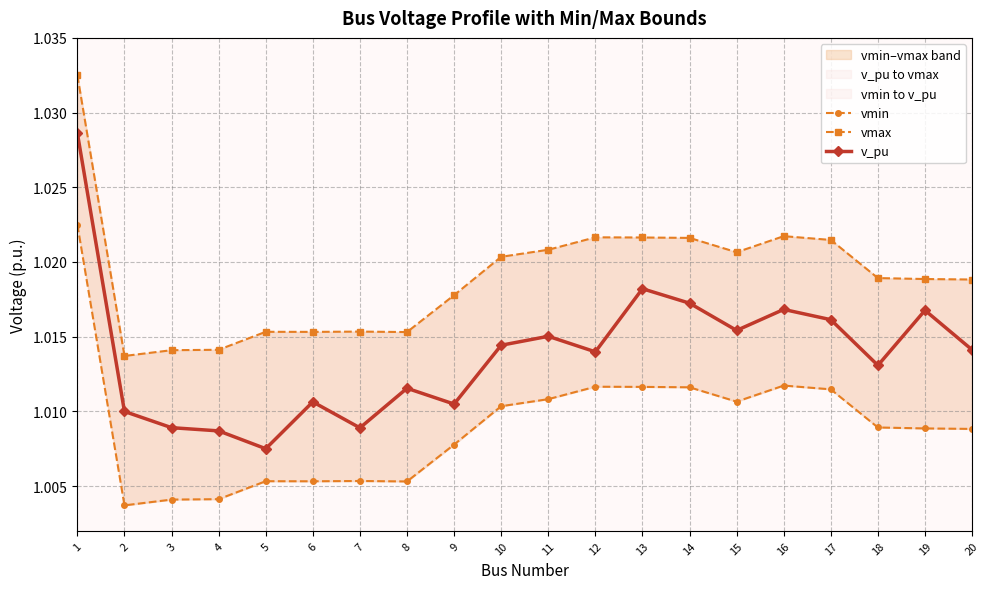

What is the average value of the vmax series?

1.0